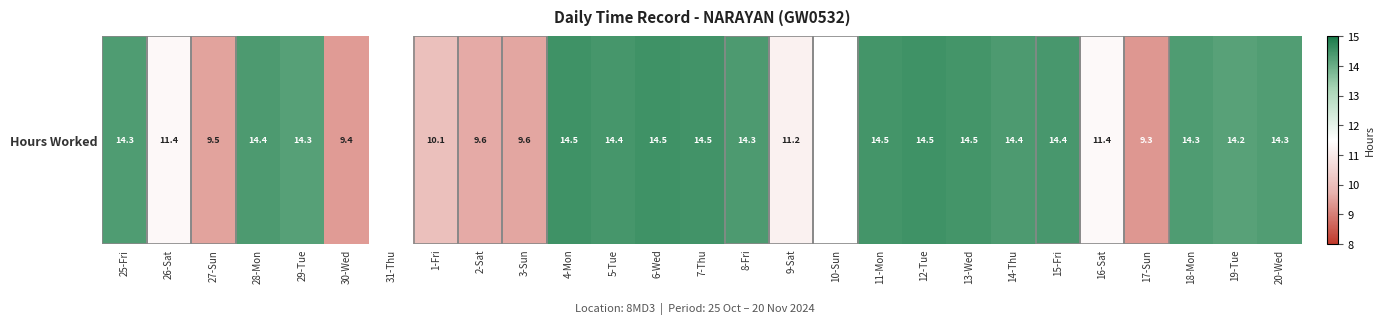

Where is the data nearest to the value 7?

17-Sun